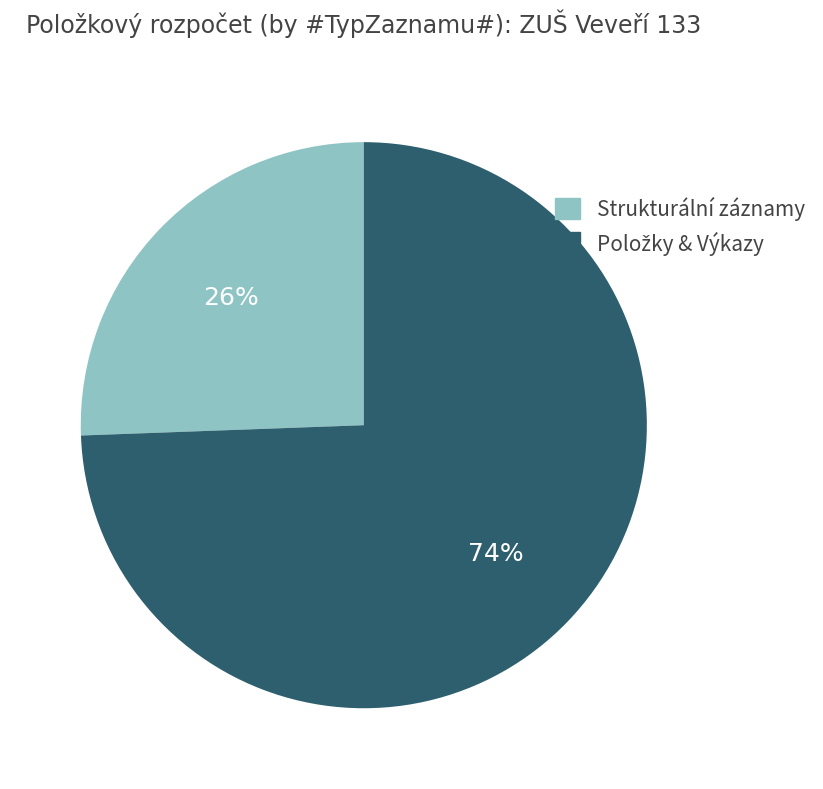

Does Strukturální záznamy account for over 50% of the chart?

No